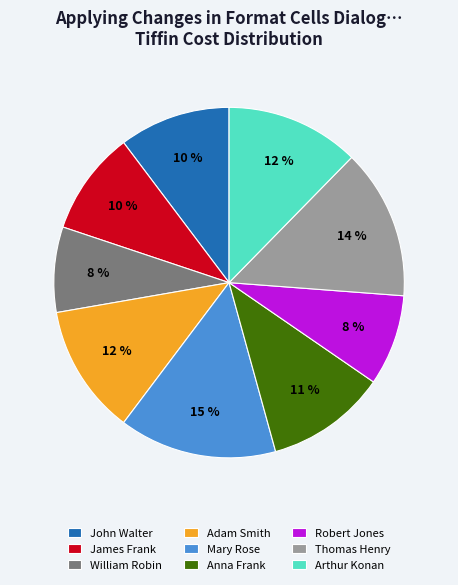

Does Anna Frank represent more than half of the total?

No